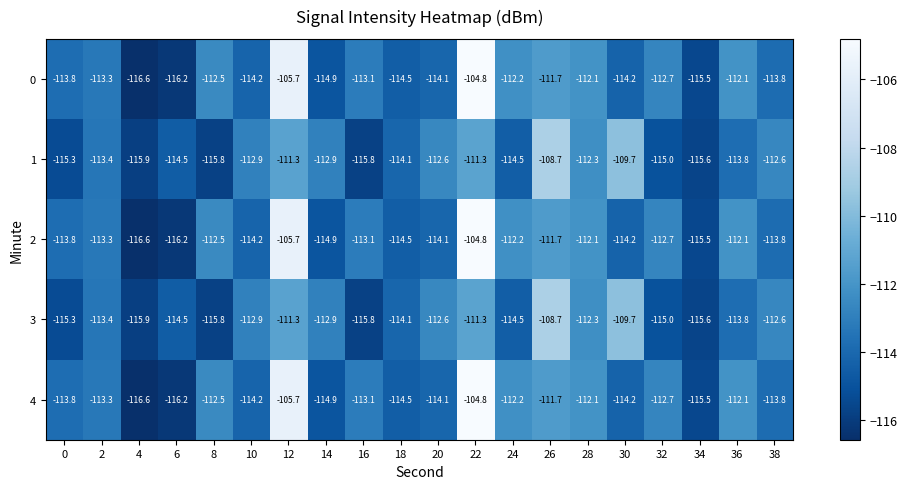

What is the total value across all series at 10?

-568.4